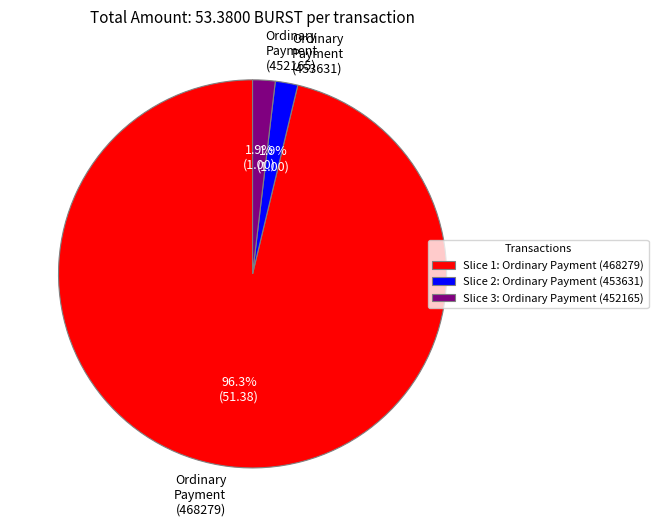

To the nearest percent, what is the difference between the largest and smallest slice percentages?

94%